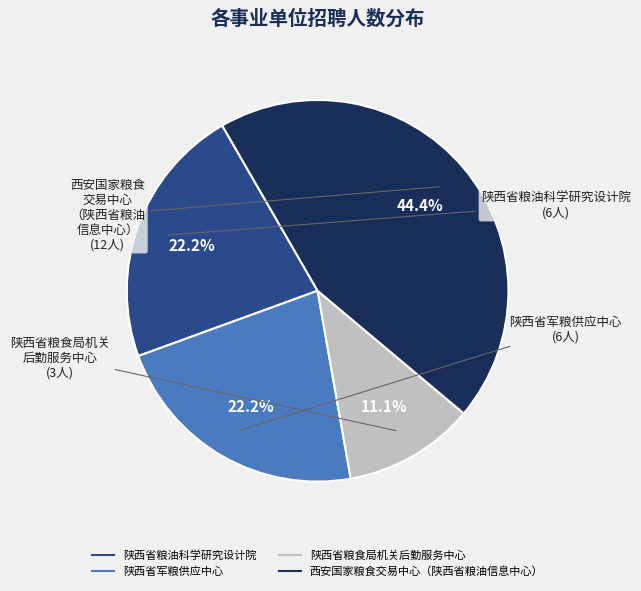

To the nearest percent, what is the average slice percentage?

25%